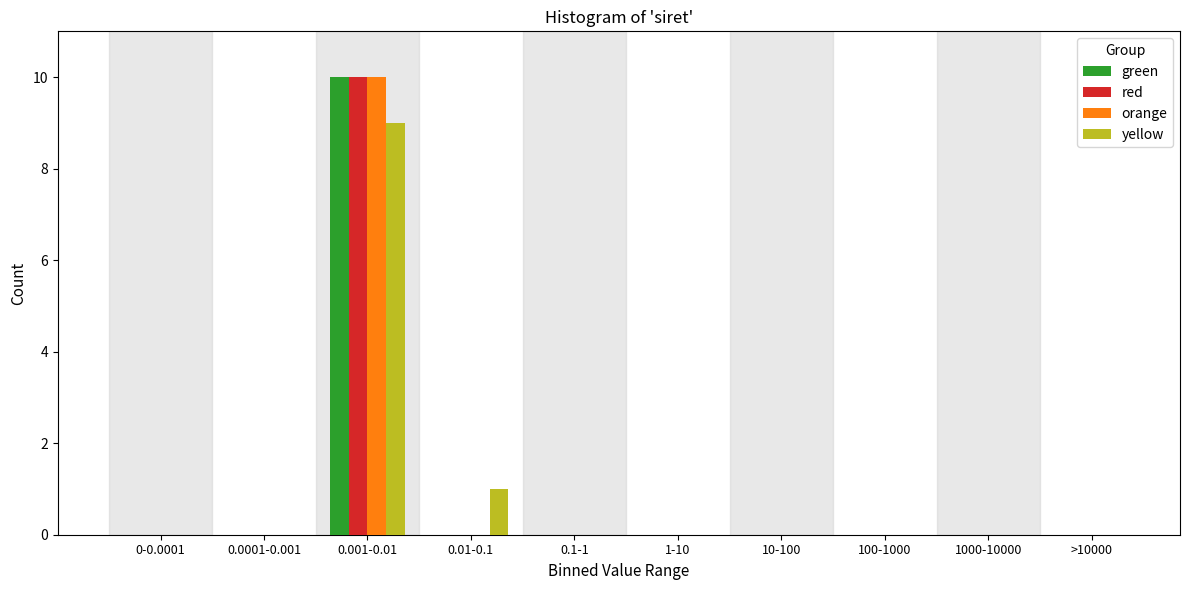

At which category is the sum across all series the highest?

0.001-0.01